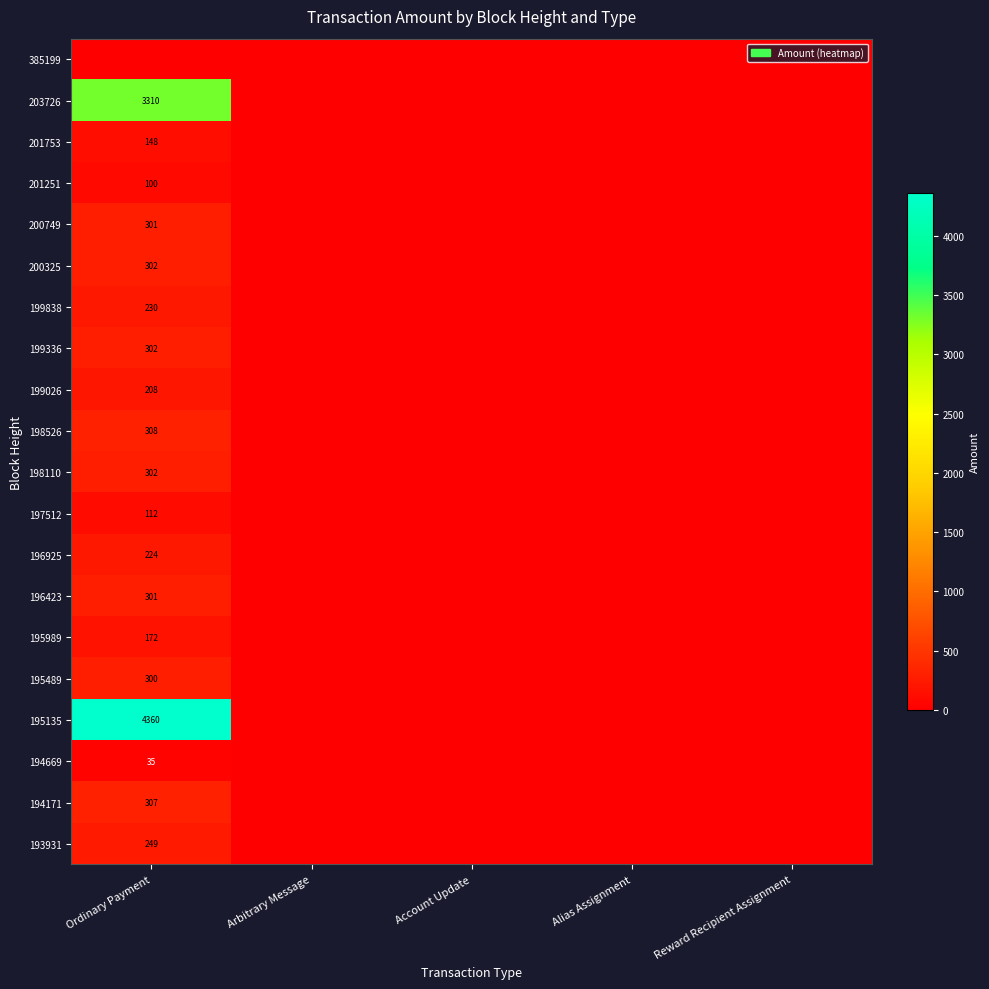

True or false: 201251 has a value of 100 at Ordinary Payment.

True